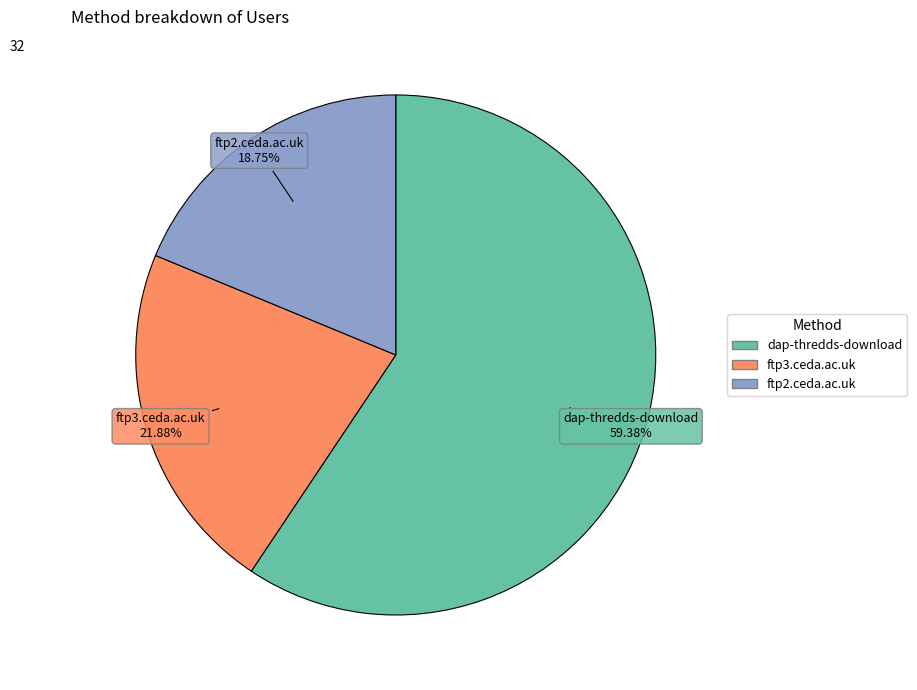

Is there a majority slice in this chart?

Yes